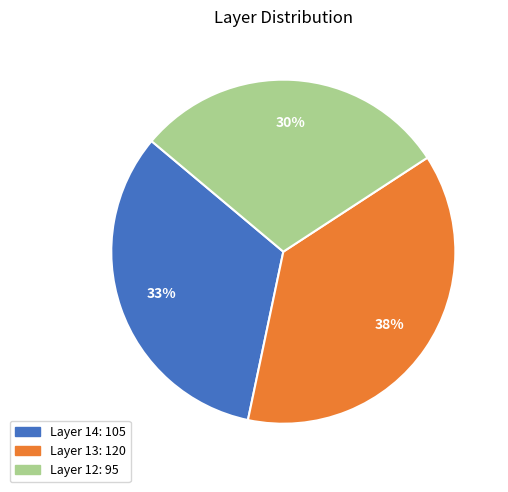

Does any single category account for the majority?

No